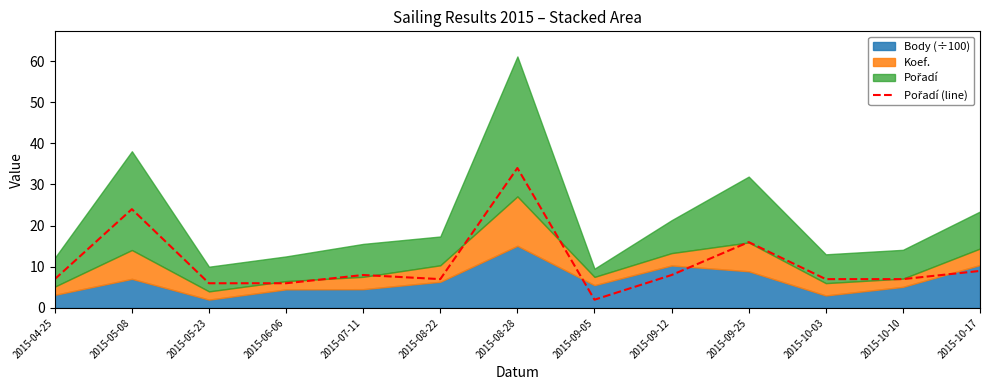

At which label does the data first exceed 7?

2015-05-08